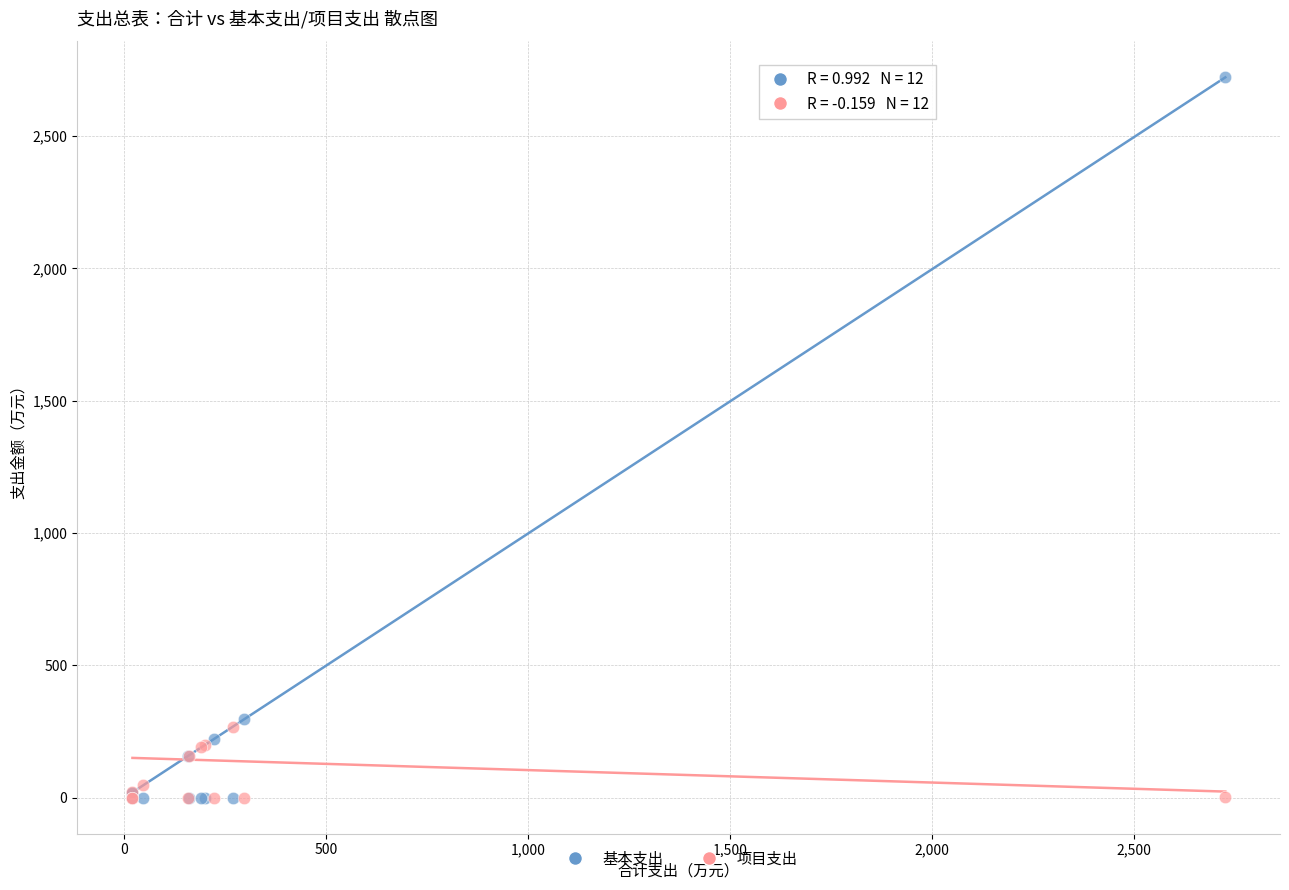

What are all the series names shown in the legend?

基本支出, 项目支出